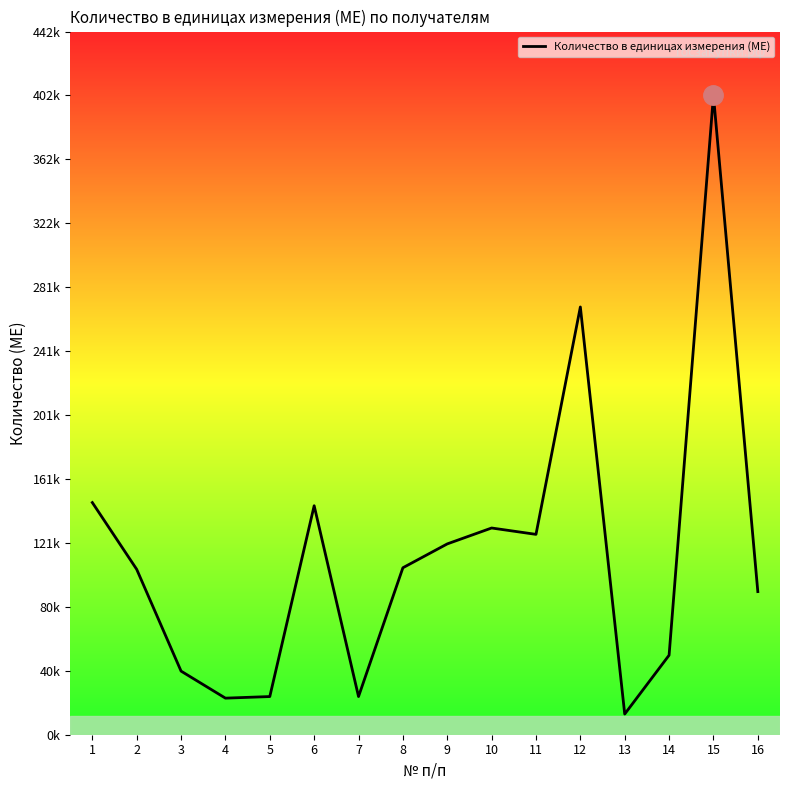

Reading right to left, list all the values displayed in this chart.

90000	402000	50000	13000	269000	126000	130000	120000	105000	24000	144000	24000	23000	40000	104000	146000